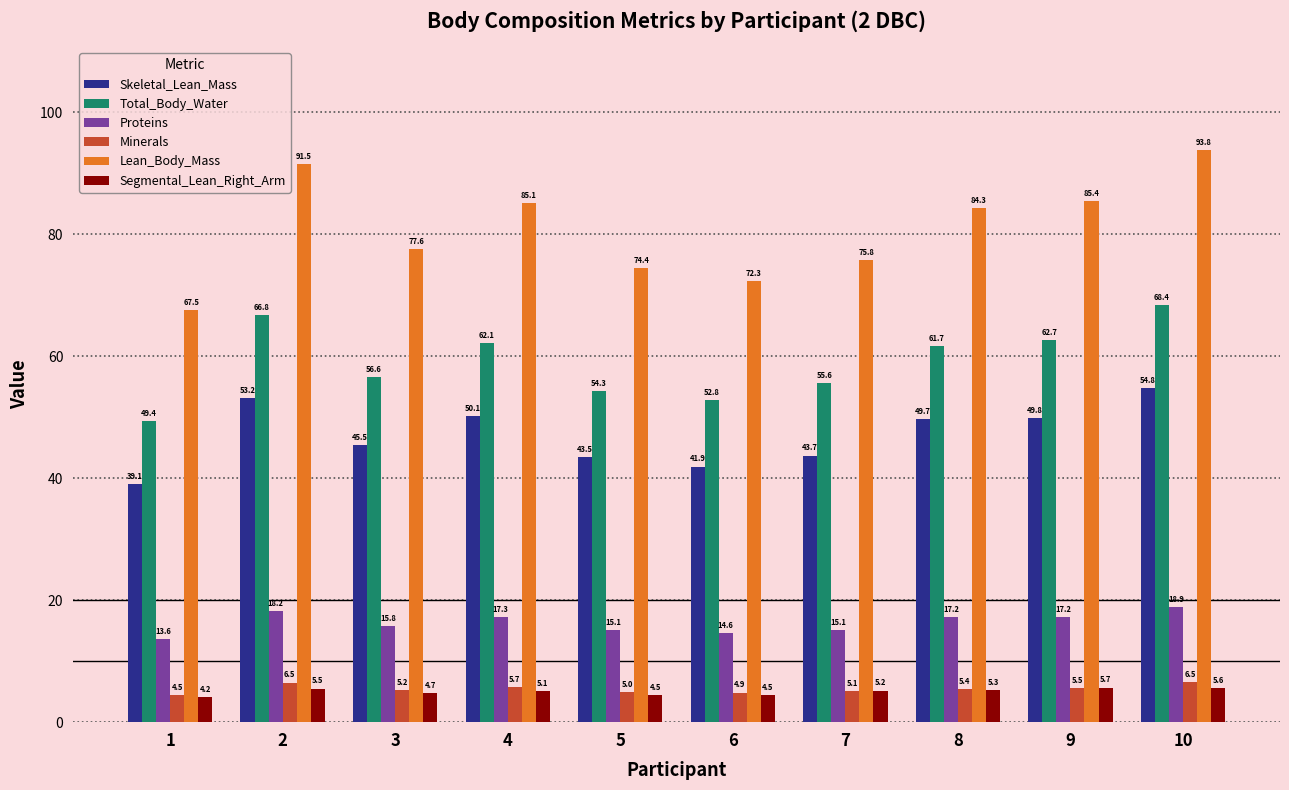

What is the difference between the highest and lowest values at 8?

79.0